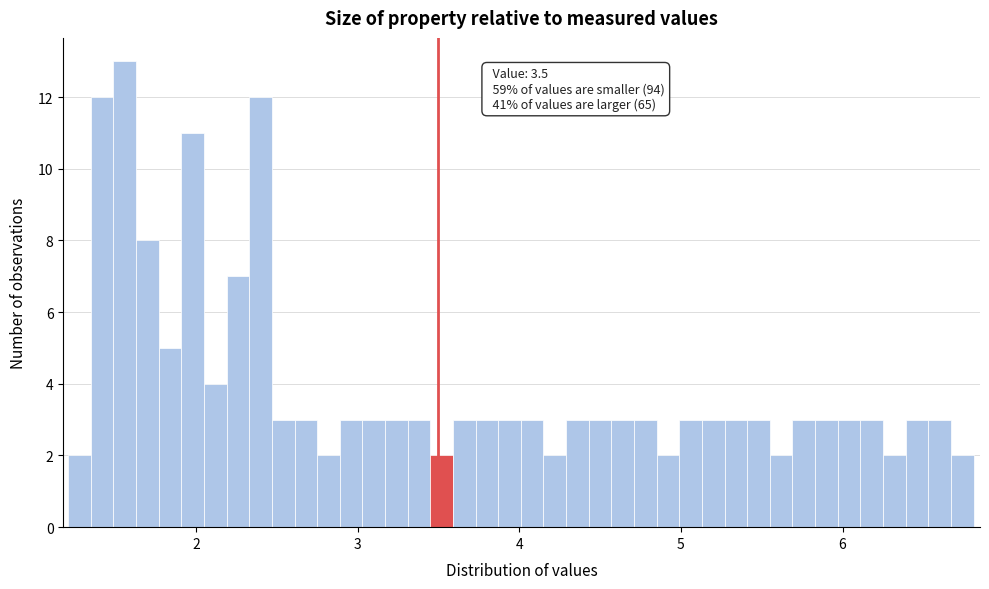

Around what value on the x-axis is the tallest bar? Give the approximate position of its centre, as read against the axis.

1.6